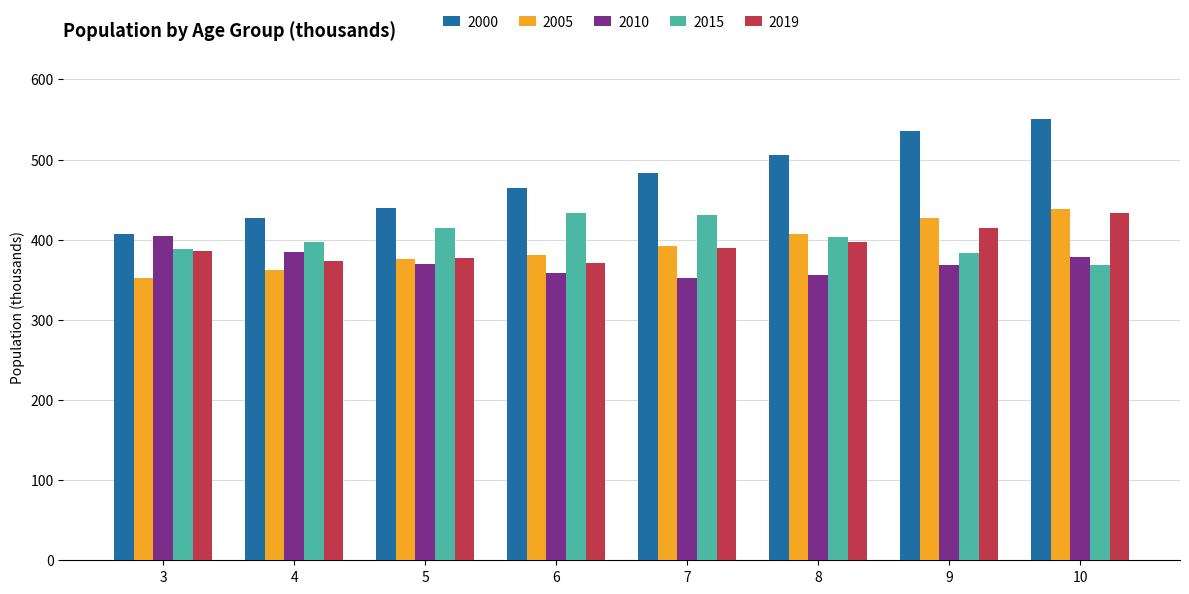

At which category is the sum across all series the highest?

10